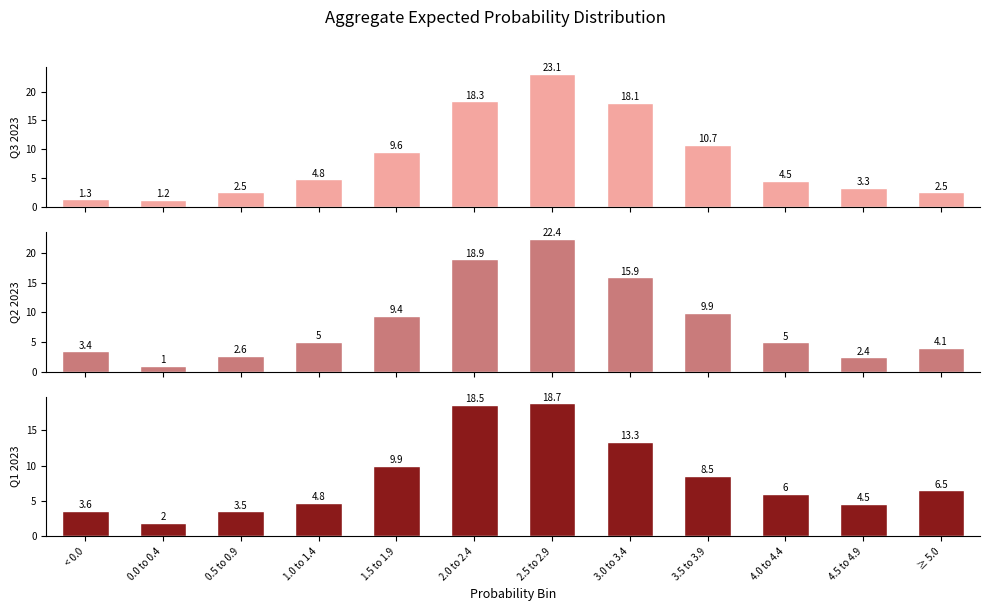

At how many categories does at least one series exceed 14?

3